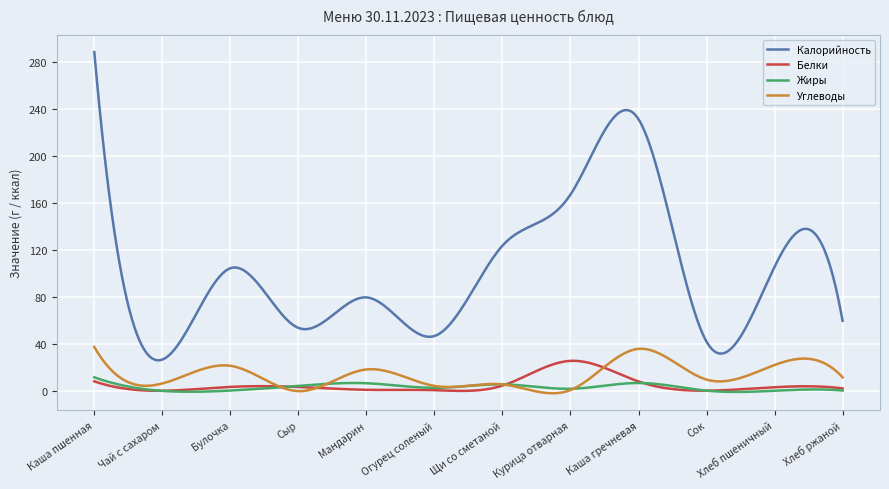

Which series has the largest total across all categories?

Калорийность